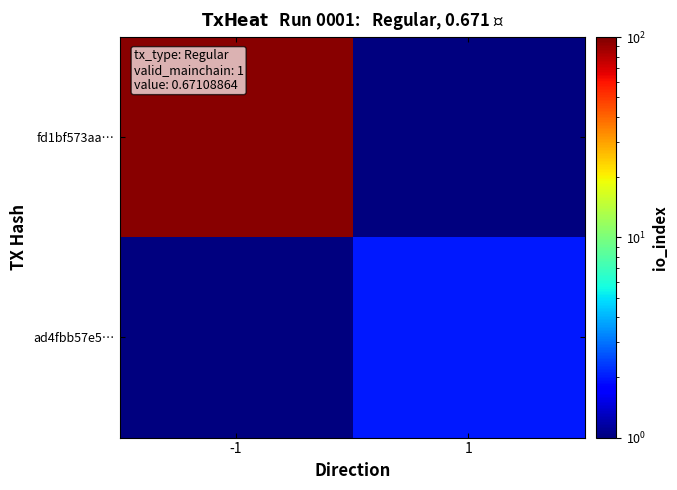

At which category is the sum across all series the highest?

-1